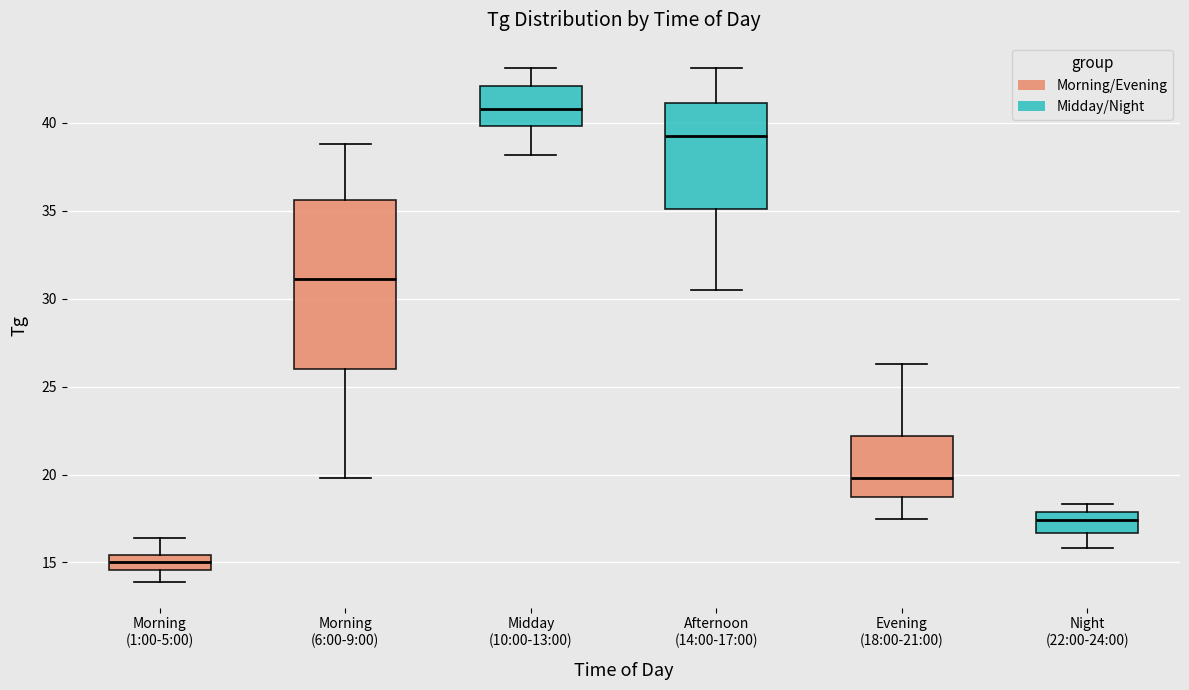

Reading left to right, transcribe this box plot: for each box, give where its median line is, the range the box spans, and where its two whiskers end, as read against the y-axis. The values are not printed on the chart, so give them approximately, as read against the axis.

Morning (1:00-5:00): median 15.0, box 14.5 to 15.5, whiskers 14.0 to 16.5
Morning (6:00-9:00): median 31.0, box 26.0 to 35.5, whiskers 20.0 to 39.0
Midday (10:00-13:00): median 41.0, box 40.0 to 42.0, whiskers 38.0 to 43.0
Afternoon (14:00-17:00): median 39.5, box 35.0 to 41.0, whiskers 30.5 to 43.0
Evening (18:00-21:00): median 20.0, box 18.5 to 22.0, whiskers 17.5 to 26.5
Night (22:00-24:00): median 17.5, box 16.5 to 18.0, whiskers 16.0 to 18.5